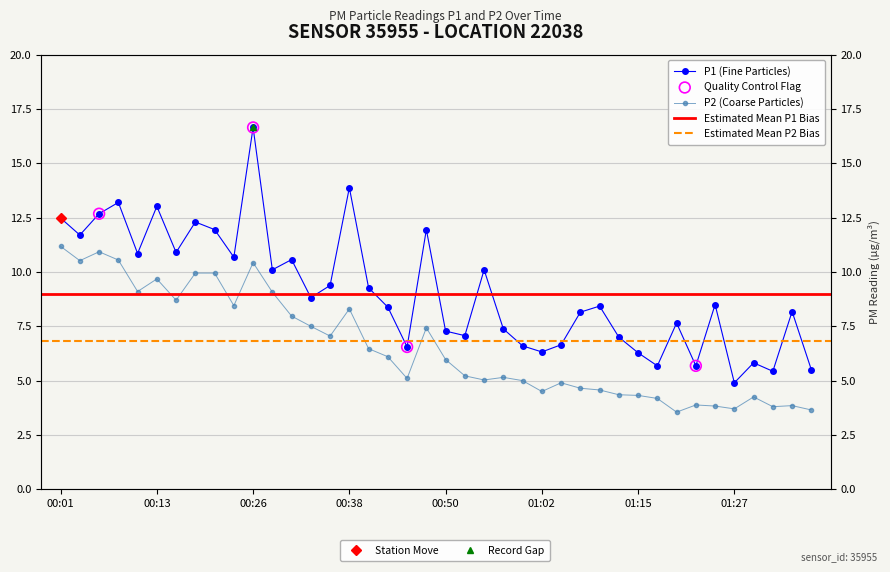

Which series reaches the minimum Y coordinate?

P2